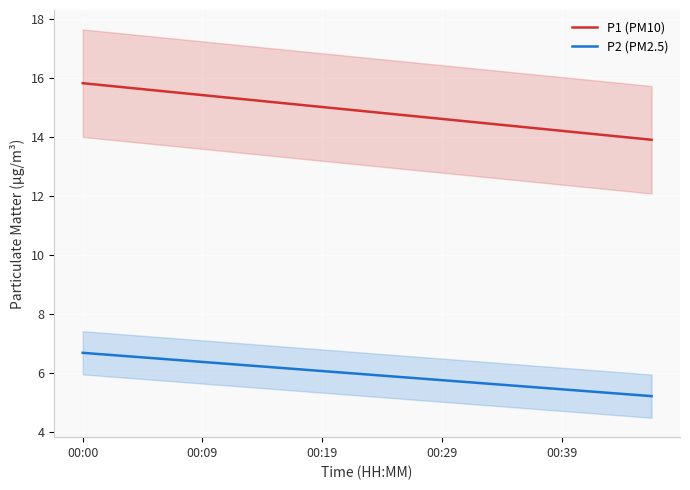

Reading left to right, transcribe all the data shown in this chart.

P1 (PM10): 15.8	15.7	15.6	15.5	15.4	15.3	15.2	15.1	15.0	14.9	14.8	14.7	14.6	14.5	14.4	14.3	14.2	14.1	14.0	13.9
P2 (PM2.5): 6.7	6.6	6.5	6.5	6.4	6.3	6.2	6.2	6.1	6.0	5.9	5.8	5.8	5.7	5.6	5.5	5.5	5.4	5.3	5.2